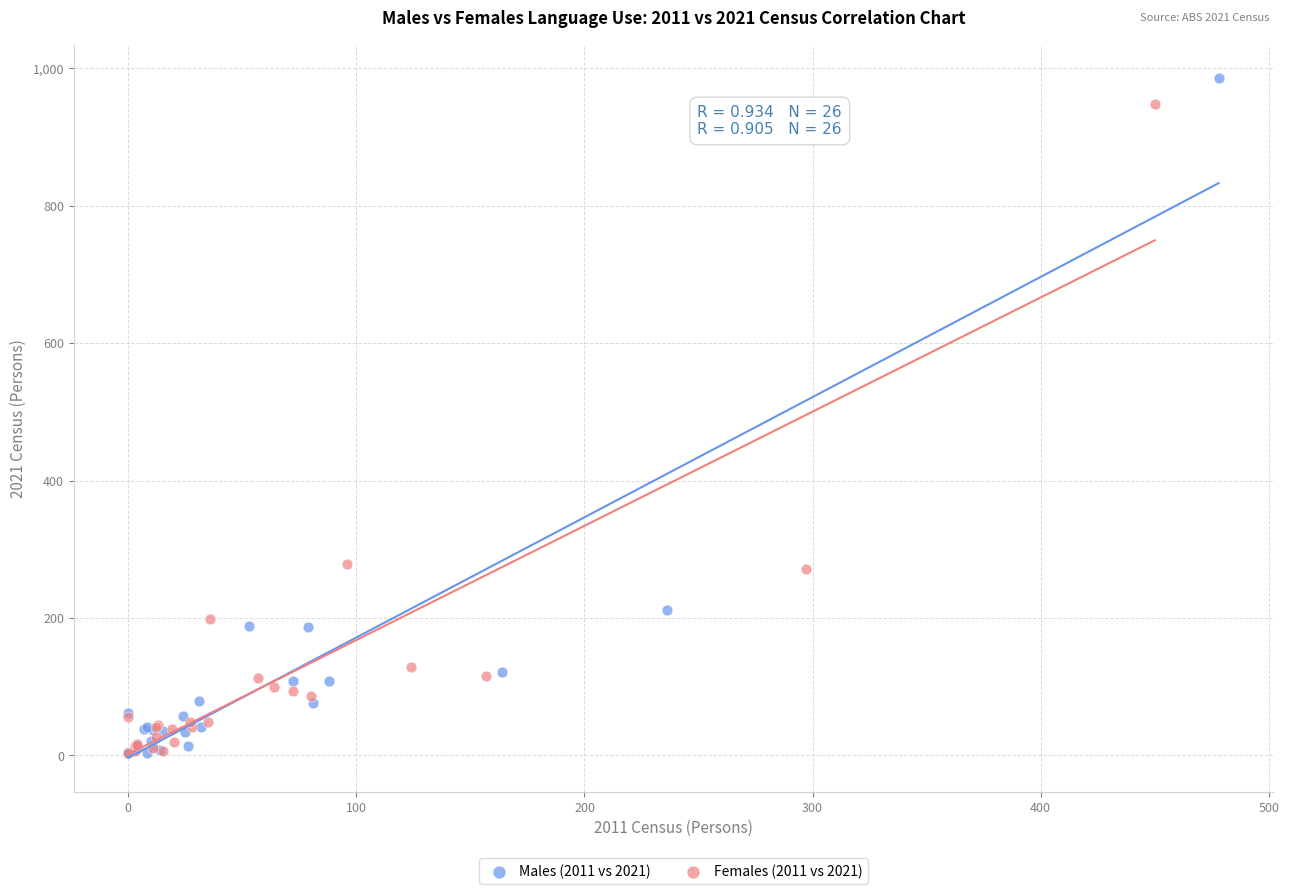

Which series has the largest Y range (max minus min)?

Males (2011 vs 2021)